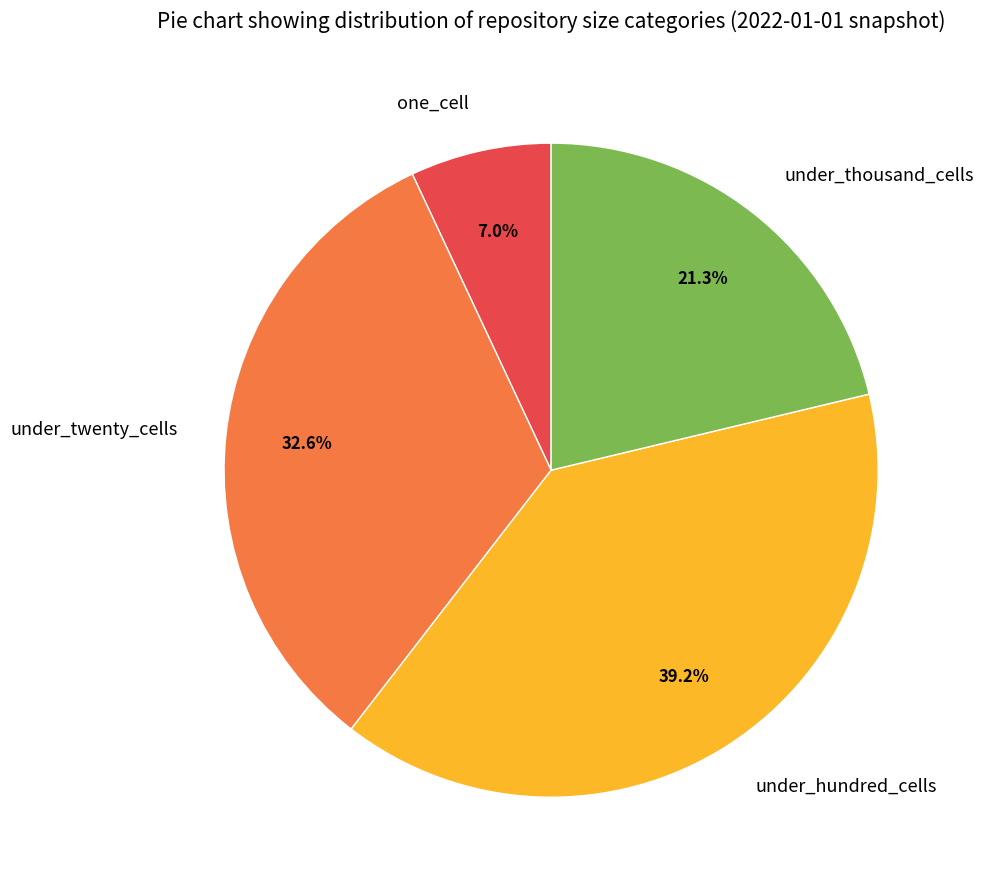

How many segments does this pie chart have?

4